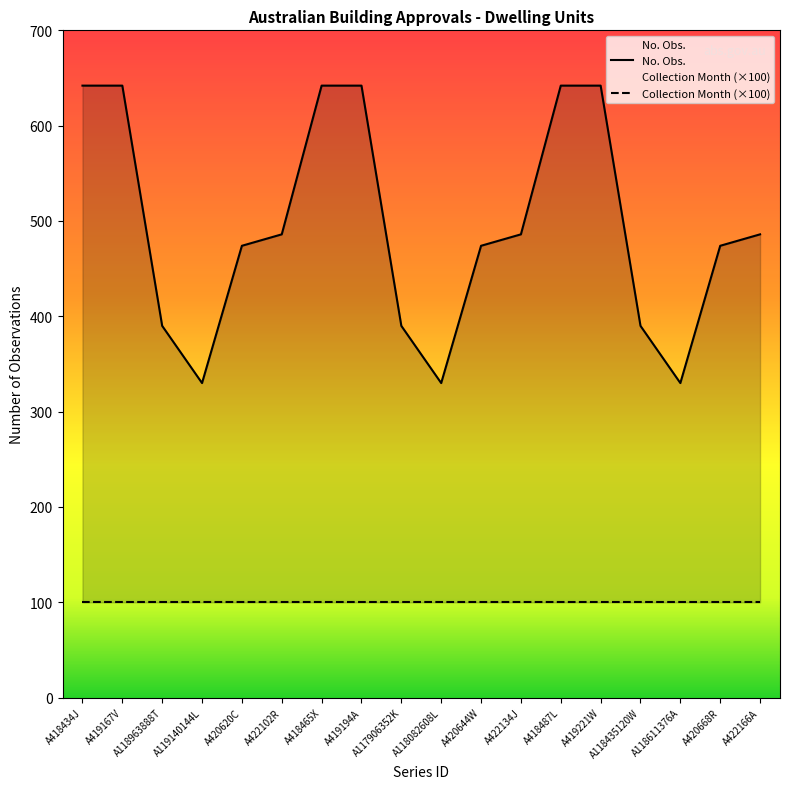

What is the sum of the values at A422102R and A118963888T?

876